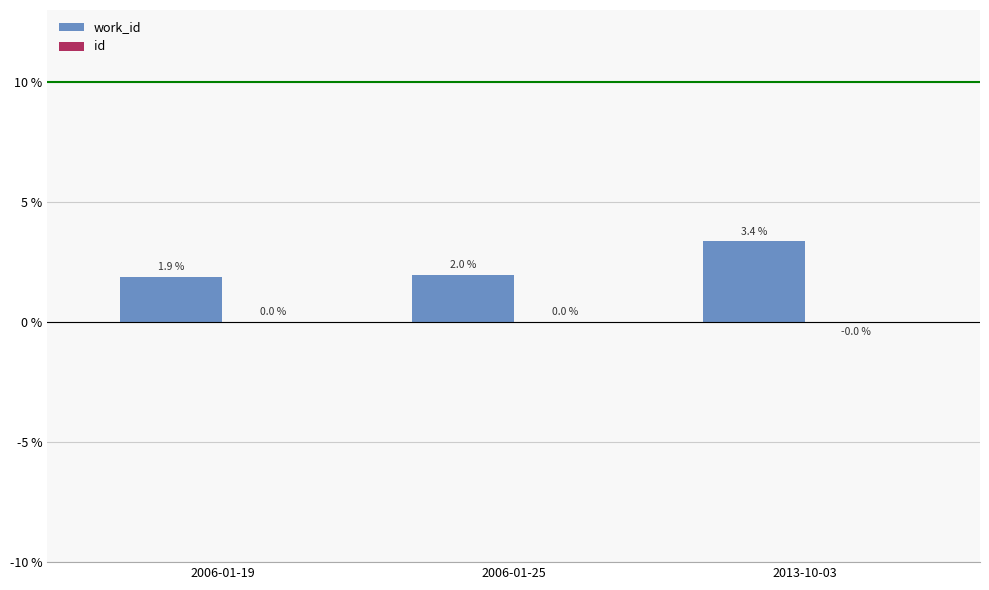

Which category has the highest value across all series?

2013-10-03